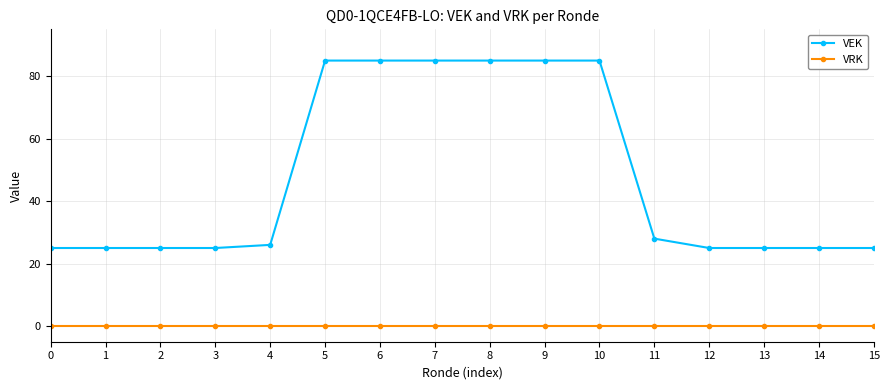

Reading left to right, what are all the values shown in this chart?

VEK: 25	25	25	25	26	85	85	85	85	85	85	28	25	25	25	25
VRK: 0	0	0	0	0	0	0	0	0	0	0	0	0	0	0	0